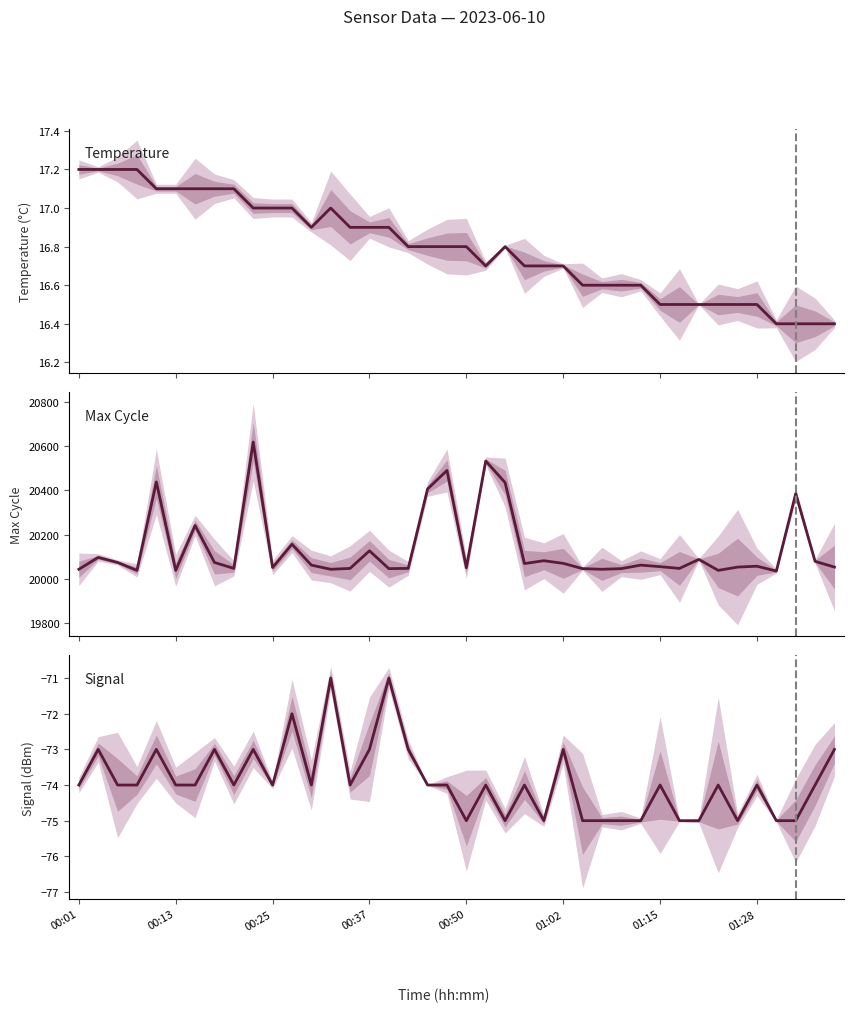

How many data points does each series have?

40